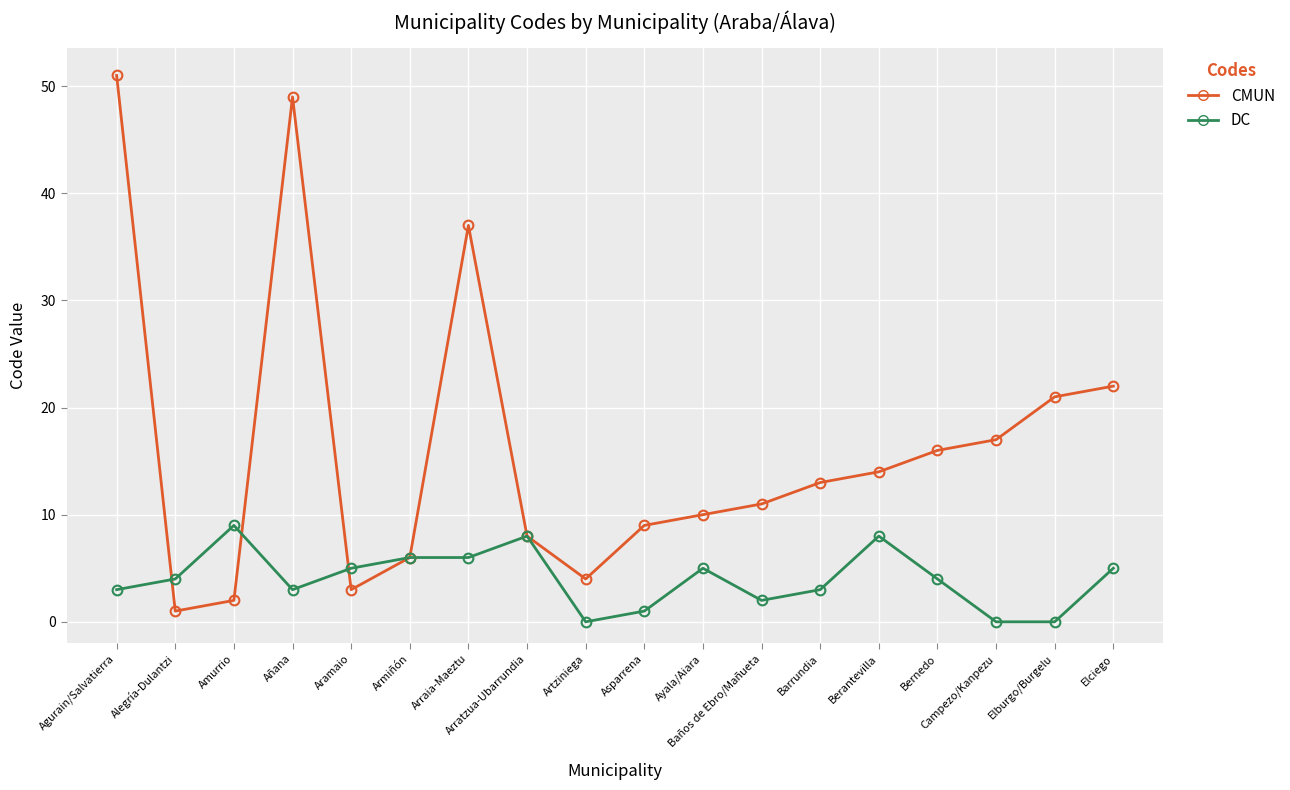

What position from the right is Amurrio?

16